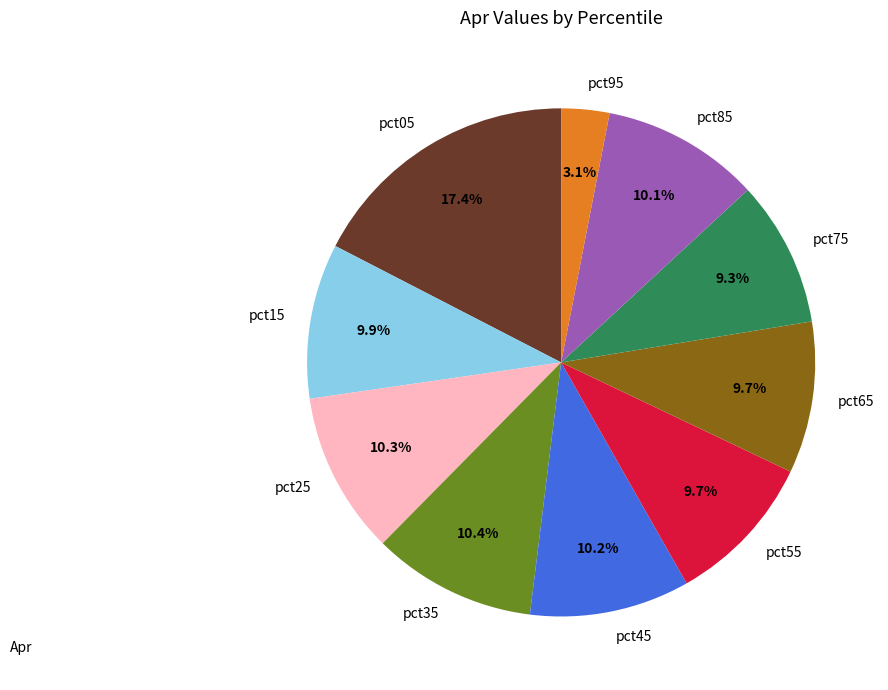

Does any single category account for the majority?

No